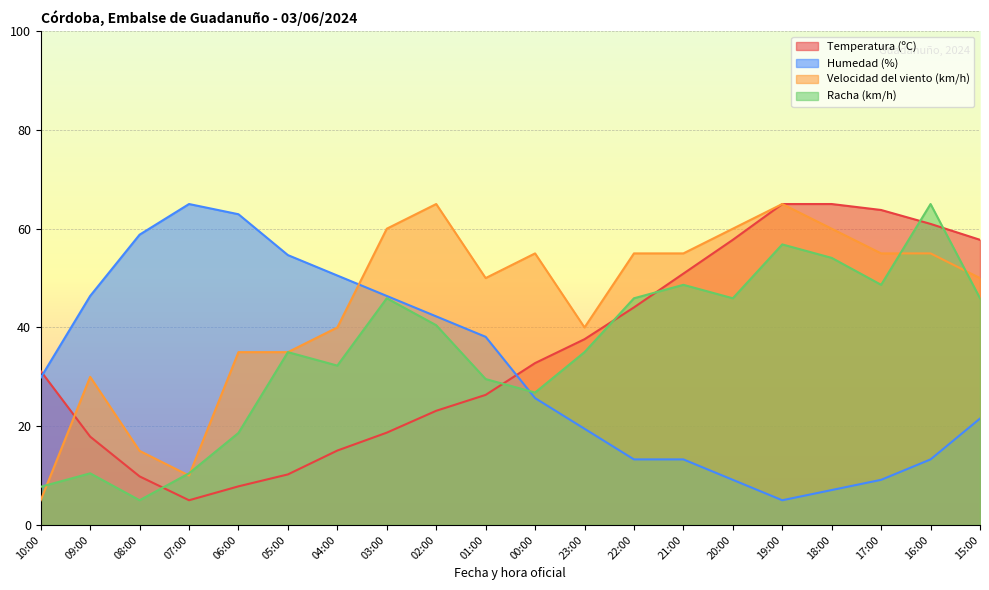

Which series has the widest spread of values?

Temperatura (ºC)